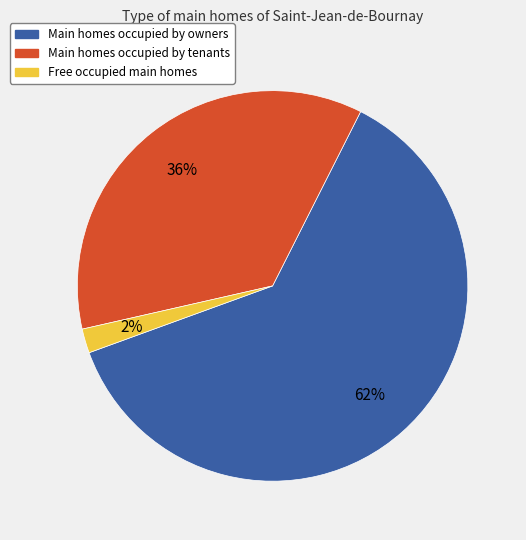

Does any single category account for the majority?

Yes